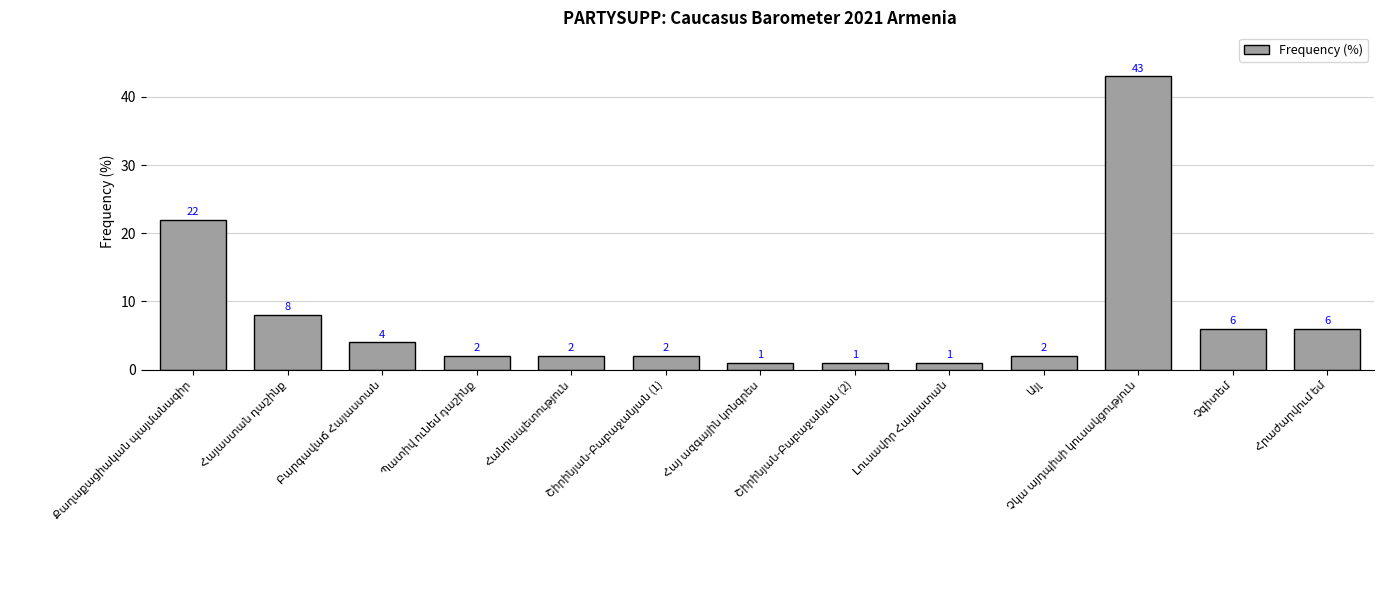

What is the value of the 11th bar from the left?

43